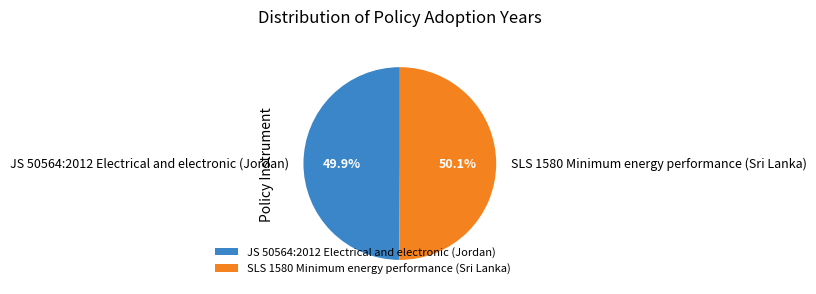

What is the ratio of the value at JS 50564:2012 Electrical and electronic (Jordan) to the value at SLS 1580 Minimum energy performance (Sri Lanka)?

1.0